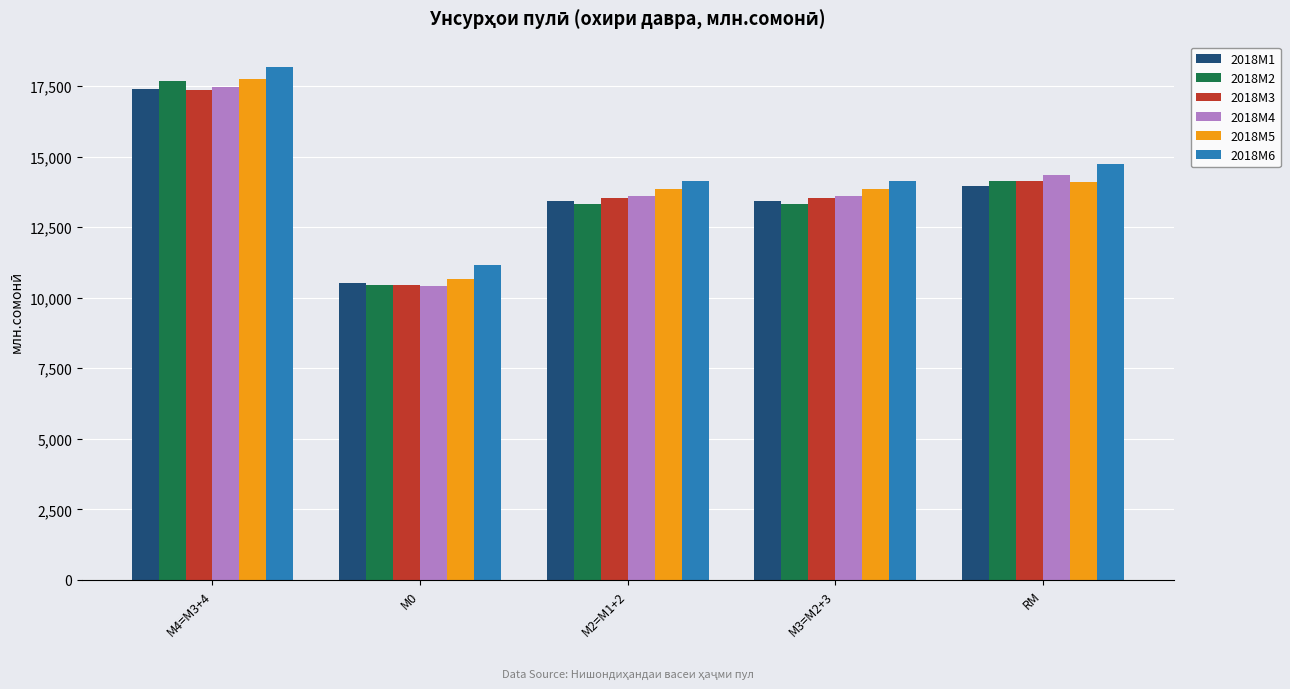

Reading right to left, what are all the values shown in this chart?

2018M1: RM=13951.6	М3=M2+3=13422.2	М2=M1+2=13422.2	М0=10523.8	М4=M3+4=17391.8
2018M2: RM=14140.0	М3=M2+3=13323.5	М2=M1+2=13323.5	М0=10438.4	М4=M3+4=17690.3
2018M3: RM=14146.6	М3=M2+3=13536.5	М2=M1+2=13536.5	М0=10458.0	М4=M3+4=17370.4
2018M4: RM=14334.6	М3=M2+3=13600.5	М2=M1+2=13600.5	М0=10422.4	М4=M3+4=17465.3
2018M5: RM=14100.9	М3=M2+3=13839.6	М2=M1+2=13839.6	М0=10655.4	М4=M3+4=17742.3
2018M6: RM=14745.1	М3=M2+3=14126.3	М2=M1+2=14126.3	М0=11176.8	М4=M3+4=18160.4